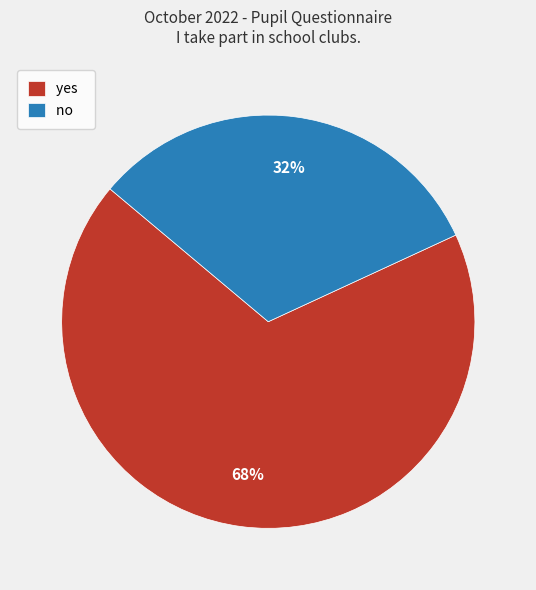

Is it true that no is 32% of the pie?

True